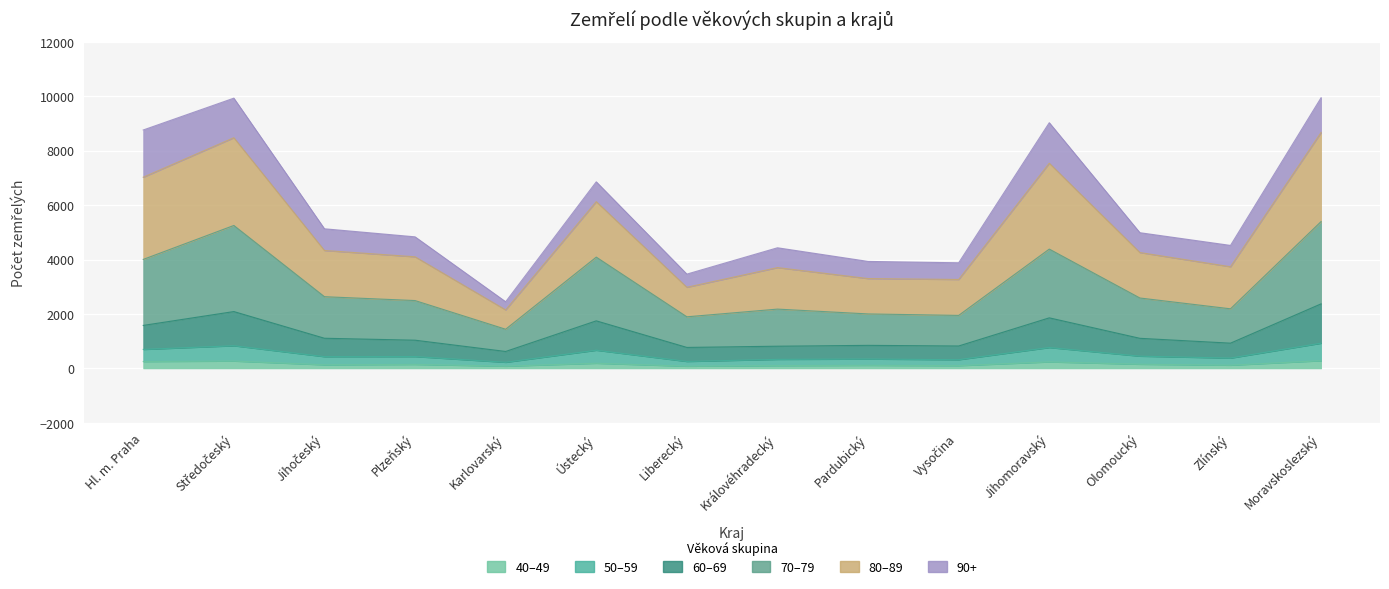

What is the label of the 1st point from the right?

Moravskoslezský